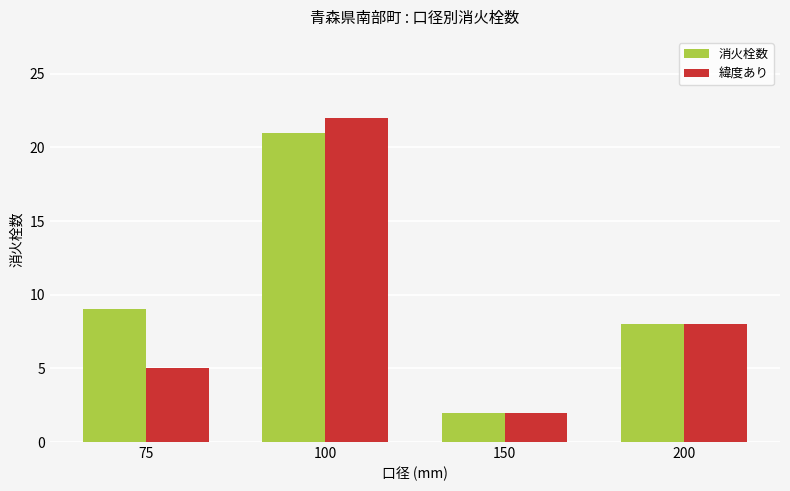

Does the chart contain any negative values?

No